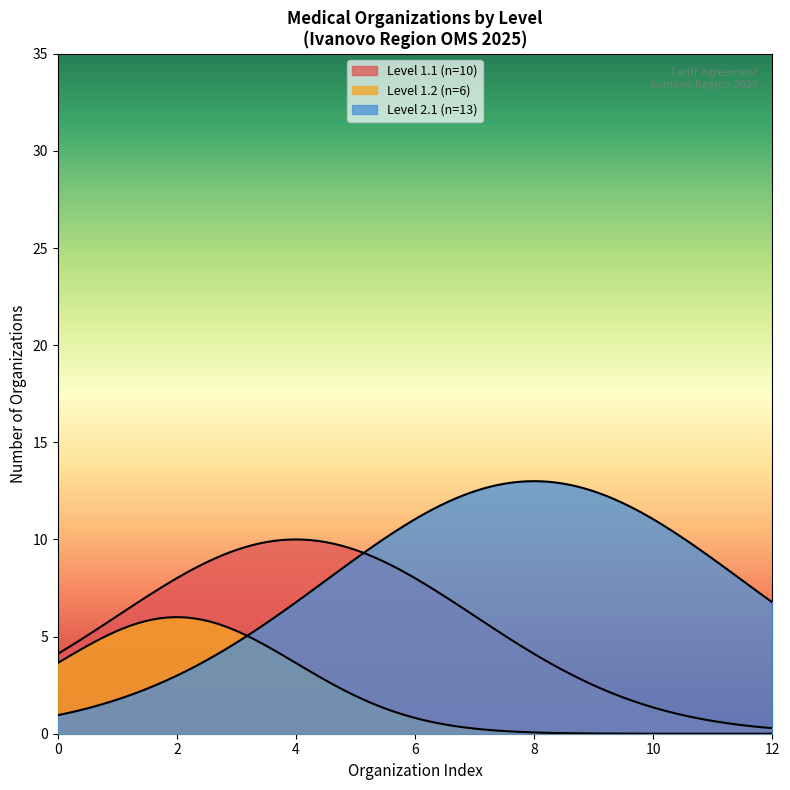

Count the Level 1.1 values in the range 3 to 8.

6